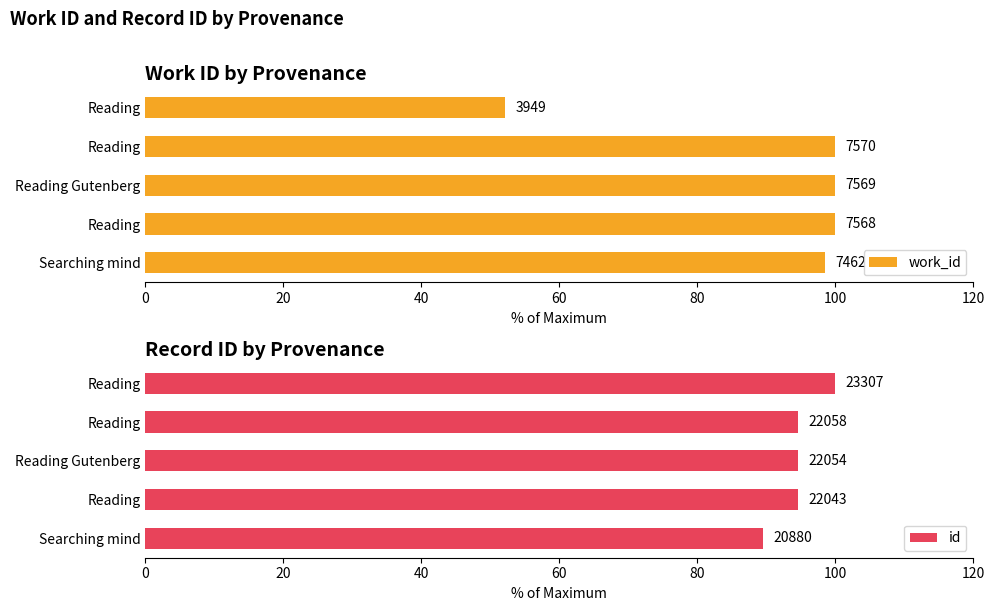

What is the greatest value displayed?

100.0